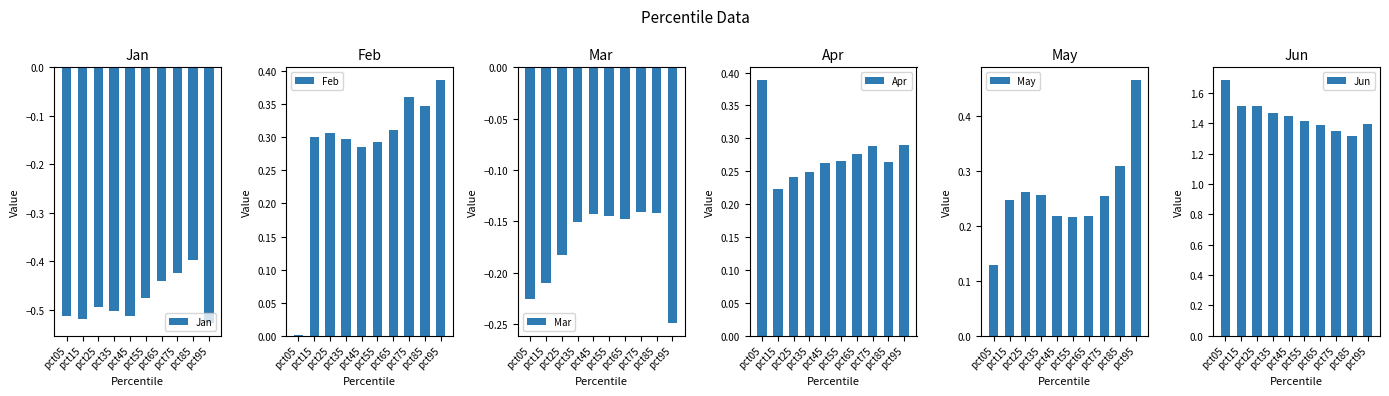

What is the average value of the Apr series?

0.3